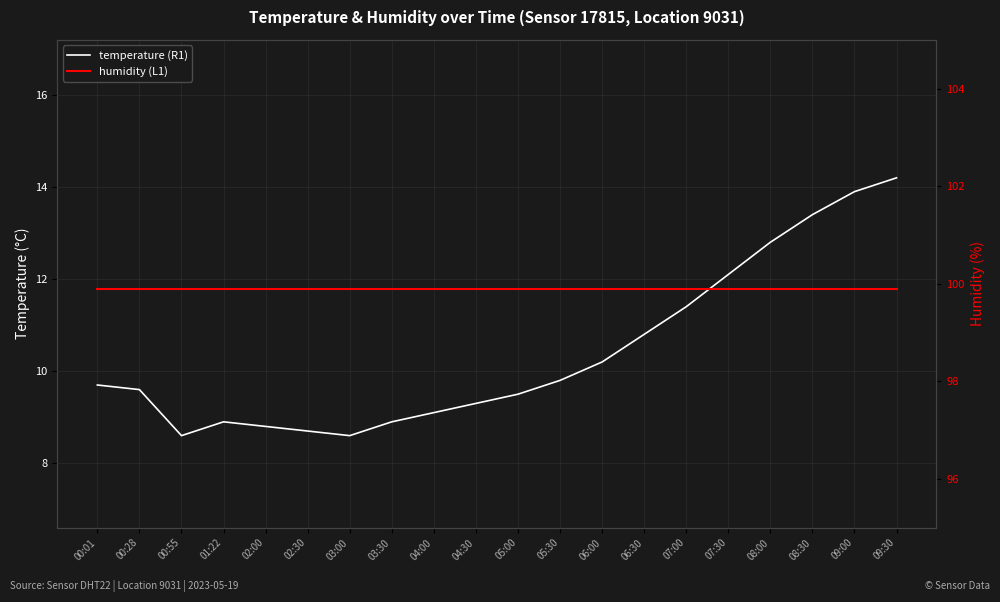

Which has a higher value, 01:22 or 02:00?

01:22